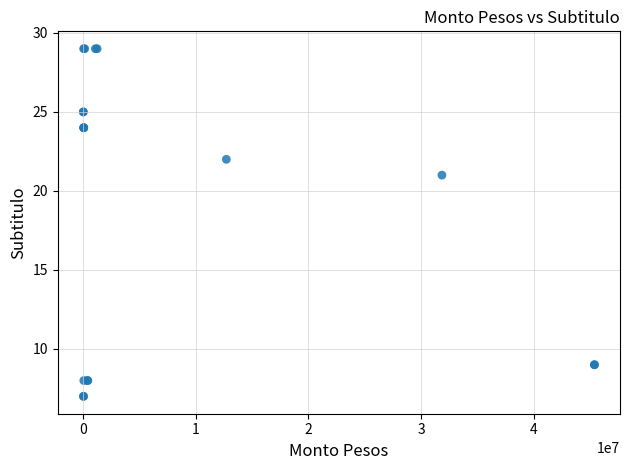

What Y value in the scatter plot is closest to 18?

21